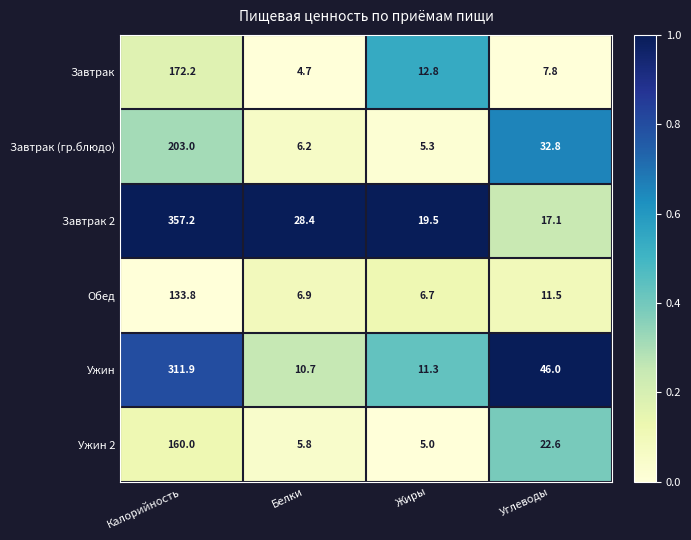

What is the difference between the maximum and minimum values in the Завтрак 2 series?

340.1